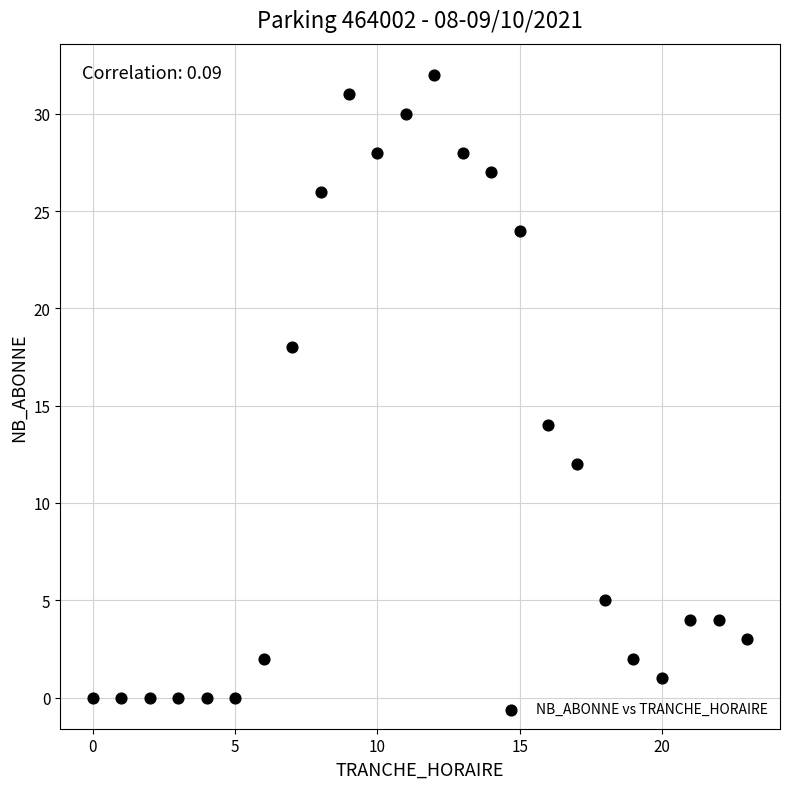

List the coordinates of all points as (X, Y) pairs, reading left to right.

(0, 0)  (1, 0)  (2, 0)  (3, 0)  (4, 0)  (5, 0)  (6, 2)  (7, 18)  (8, 26)  (9, 31)  (10, 28)  (11, 30)  (12, 32)  (13, 28)  (14, 27)  (15, 24)  (16, 14)  (17, 12)  (18, 5)  (19, 2)  (20, 1)  (21, 4)  (22, 4)  (23, 3)